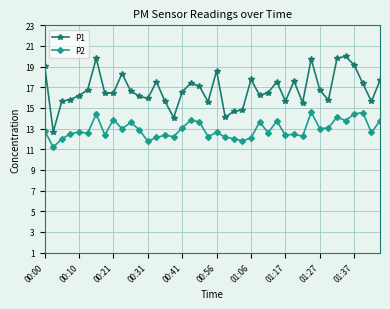

Does the chart display data point markers on the line(s)?

Yes